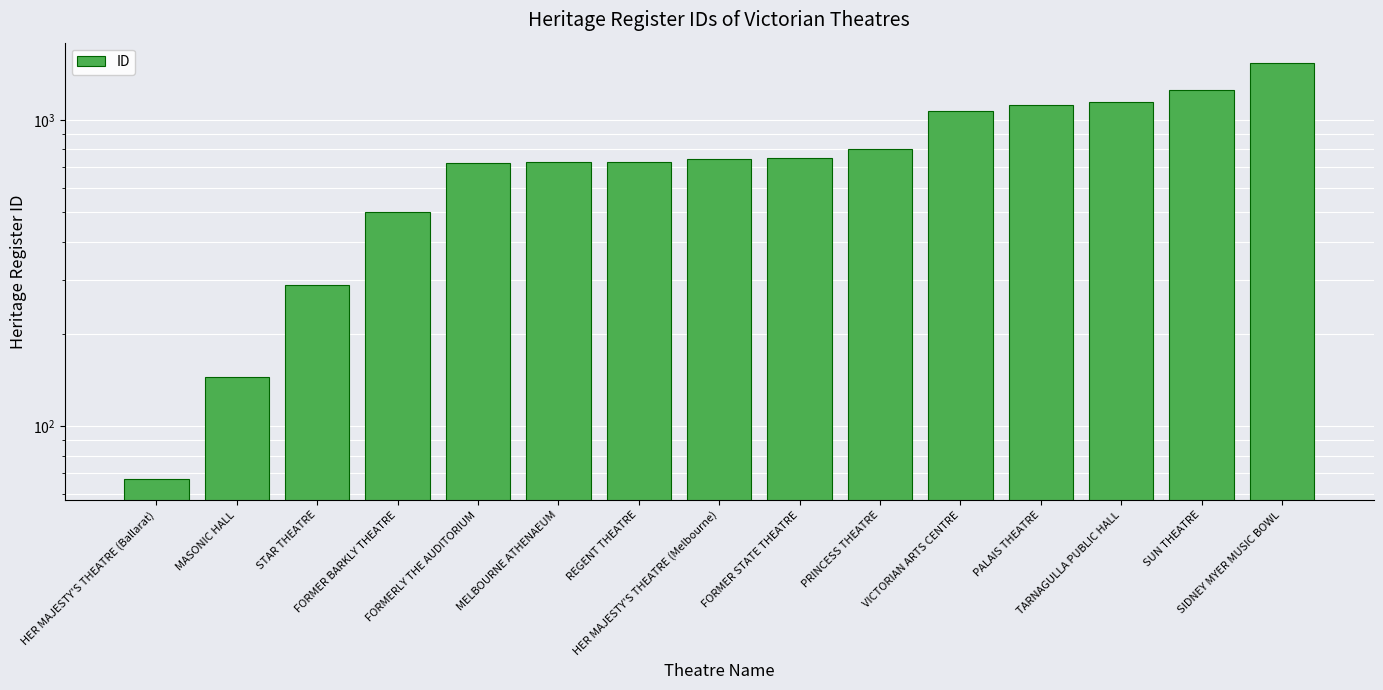

What is the change in value from MASONIC HALL to MELBOURNE ATHENAEUM?

+581